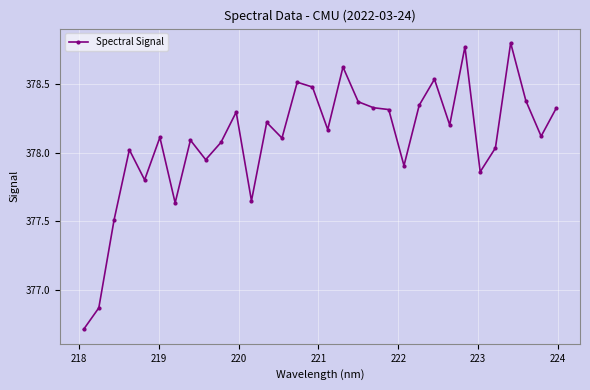

True or false: the data has more than 2 interior local peaks.

True